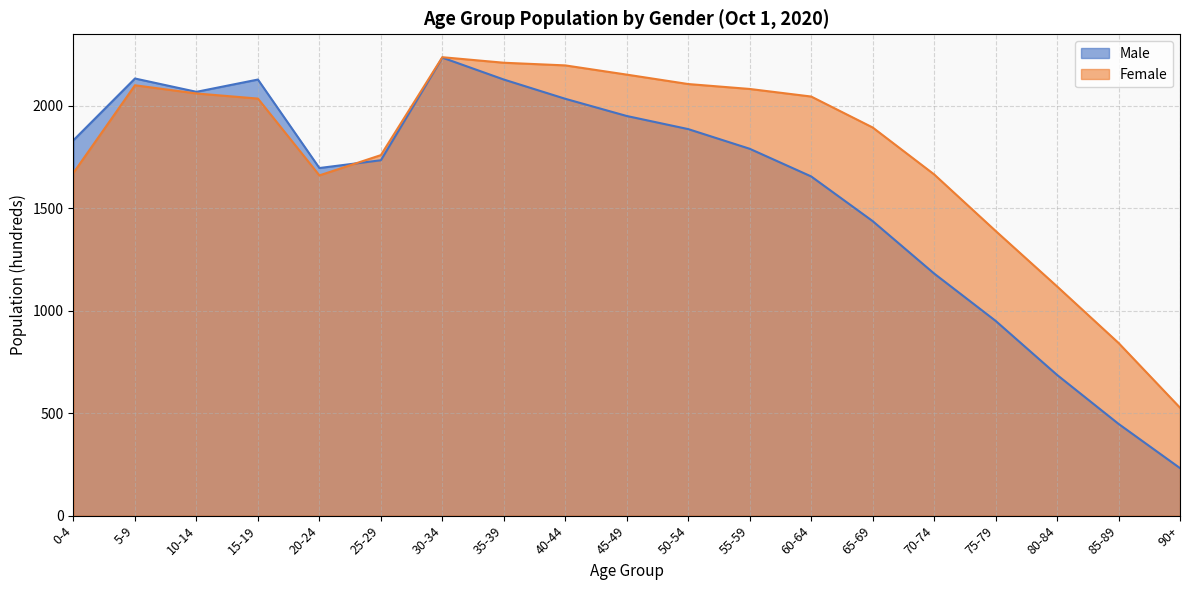

Where do Male and Female first cross each other?

20-24 and 25-29